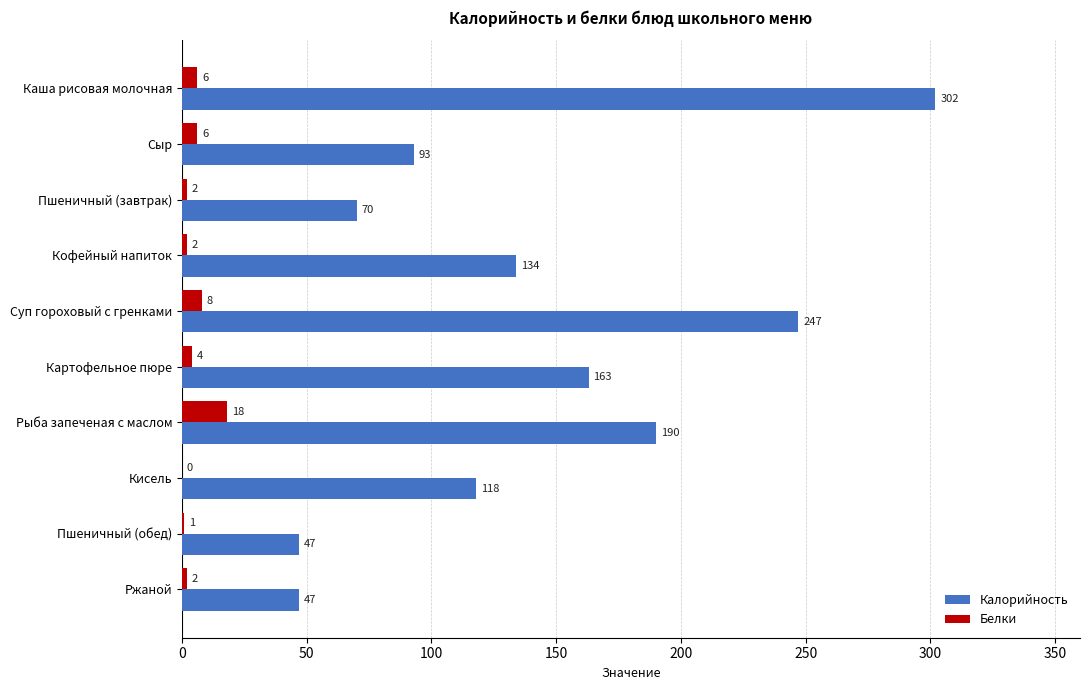

The value of Калорийность at Кофейный напиток is 57. True or false?

False